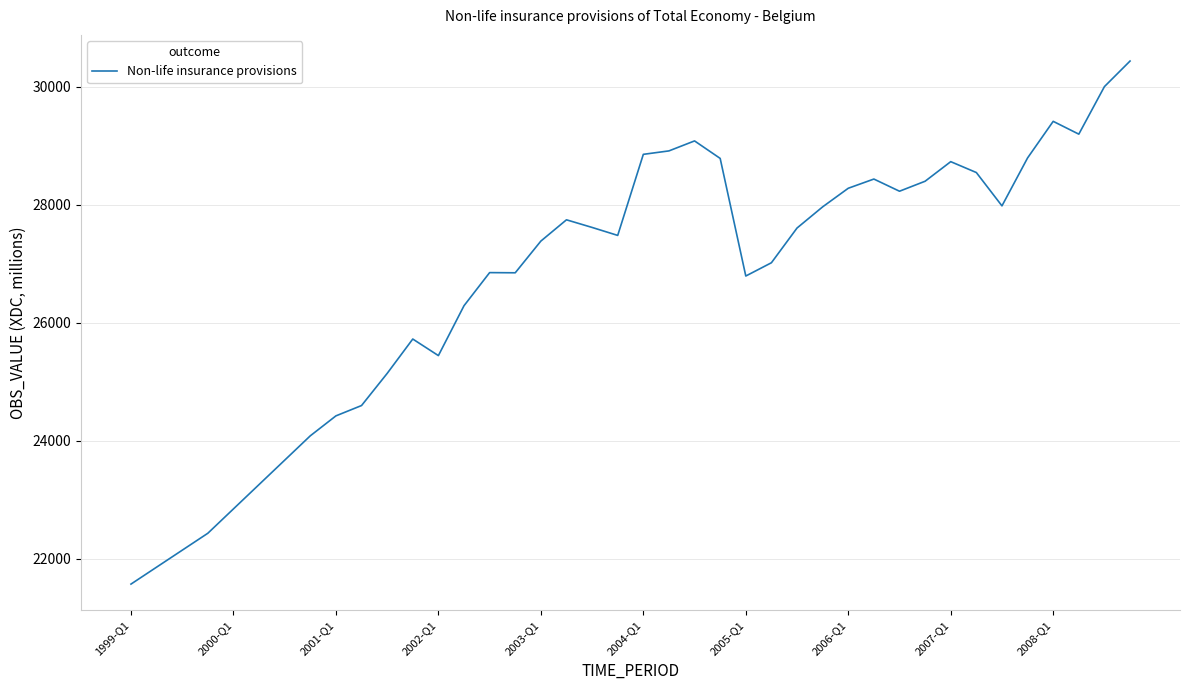

What is the minimum value shown in the chart?

21574.2